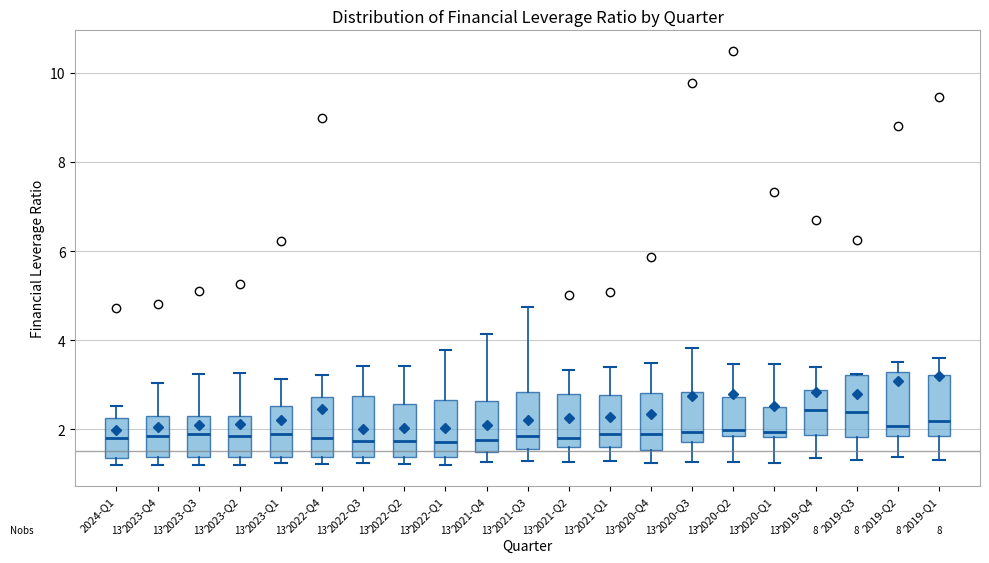

Reading left to right, transcribe this box plot: for each box, give where its median line is, the range the box spans, and where its two whiskers end, as read against the y-axis. The values are not printed on the chart, so give them approximately, as read against the axis.

2024-Q1: median 1.8, box 1.4 to 2.2, whiskers 1.2 to 2.6
2023-Q4: median 1.8, box 1.4 to 2.2, whiskers 1.2 to 3.0
2023-Q3: median 2.0, box 1.4 to 2.2, whiskers 1.2 to 3.2
2023-Q2: median 1.8, box 1.4 to 2.4, whiskers 1.2 to 3.2
2023-Q1: median 1.8, box 1.4 to 2.6, whiskers 1.2 to 3.2
2022-Q4: median 1.8, box 1.4 to 2.8, whiskers 1.2 to 3.2
2022-Q3: median 1.8, box 1.4 to 2.8, whiskers 1.2 to 3.4
2022-Q2: median 1.8, box 1.4 to 2.6, whiskers 1.2 to 3.4
2022-Q1: median 1.8, box 1.4 to 2.6, whiskers 1.2 to 3.8
2021-Q4: median 1.8, box 1.4 to 2.6, whiskers 1.2 to 4.2
2021-Q3: median 1.8, box 1.6 to 2.8, whiskers 1.2 to 4.8
2021-Q2: median 1.8, box 1.6 to 2.8, whiskers 1.2 to 3.4
2021-Q1: median 1.8, box 1.6 to 2.8, whiskers 1.2 to 3.4
2020-Q4: median 1.8, box 1.6 to 2.8, whiskers 1.2 to 3.4
2020-Q3: median 2.0, box 1.8 to 2.8, whiskers 1.2 to 3.8
2020-Q2: median 2.0, box 1.8 to 2.8, whiskers 1.2 to 3.4
2020-Q1: median 2.0, box 1.8 to 2.6, whiskers 1.2 to 3.4
2019-Q4: median 2.4, box 1.8 to 2.8, whiskers 1.4 to 3.4
2019-Q3: median 2.4, box 1.8 to 3.2, whiskers 1.4 to 3.2
2019-Q2: median 2.0, box 1.8 to 3.2, whiskers 1.4 to 3.6
2019-Q1: median 2.2, box 1.8 to 3.2, whiskers 1.4 to 3.6